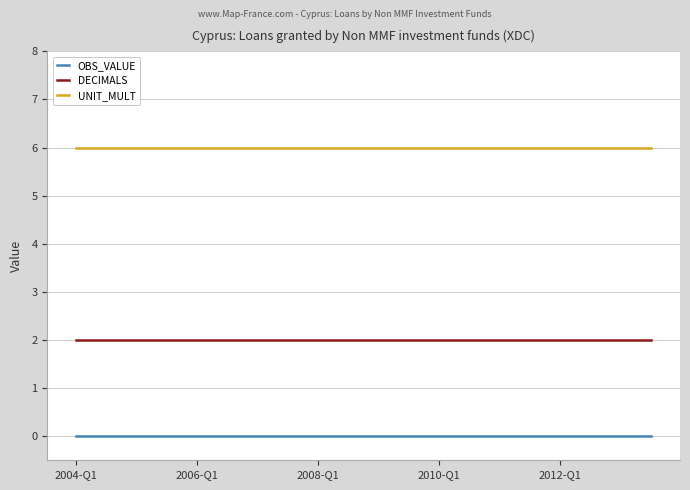

List the series in order of their overall mean, lowest first.

OBS_VALUE, DECIMALS, UNIT_MULT